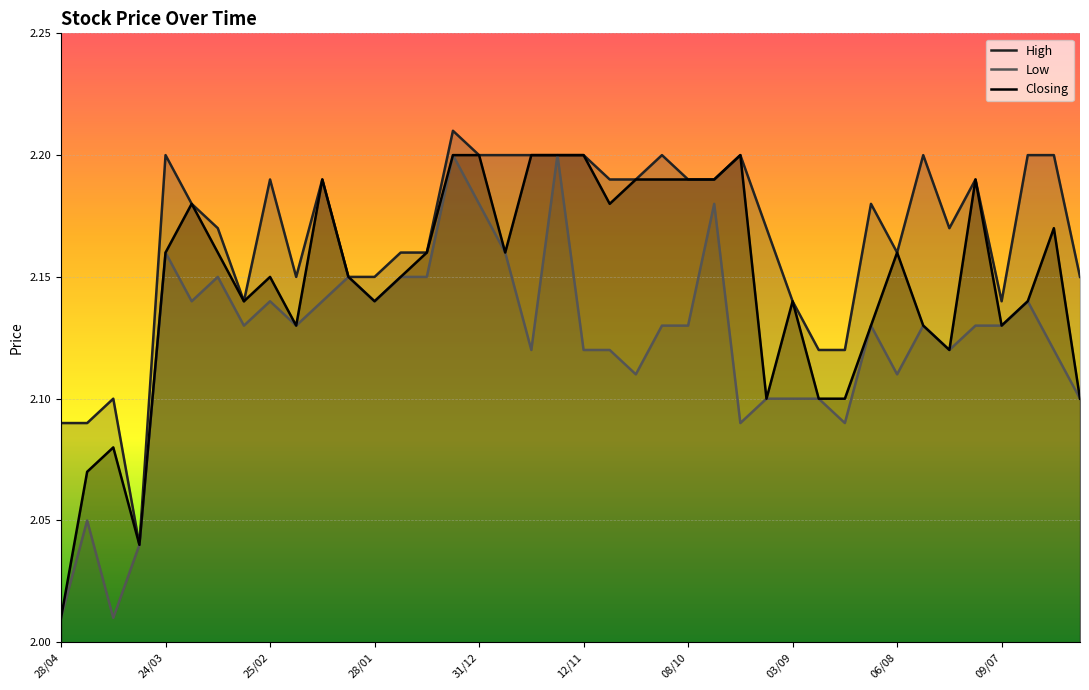

How many lines are shown in the chart?

3